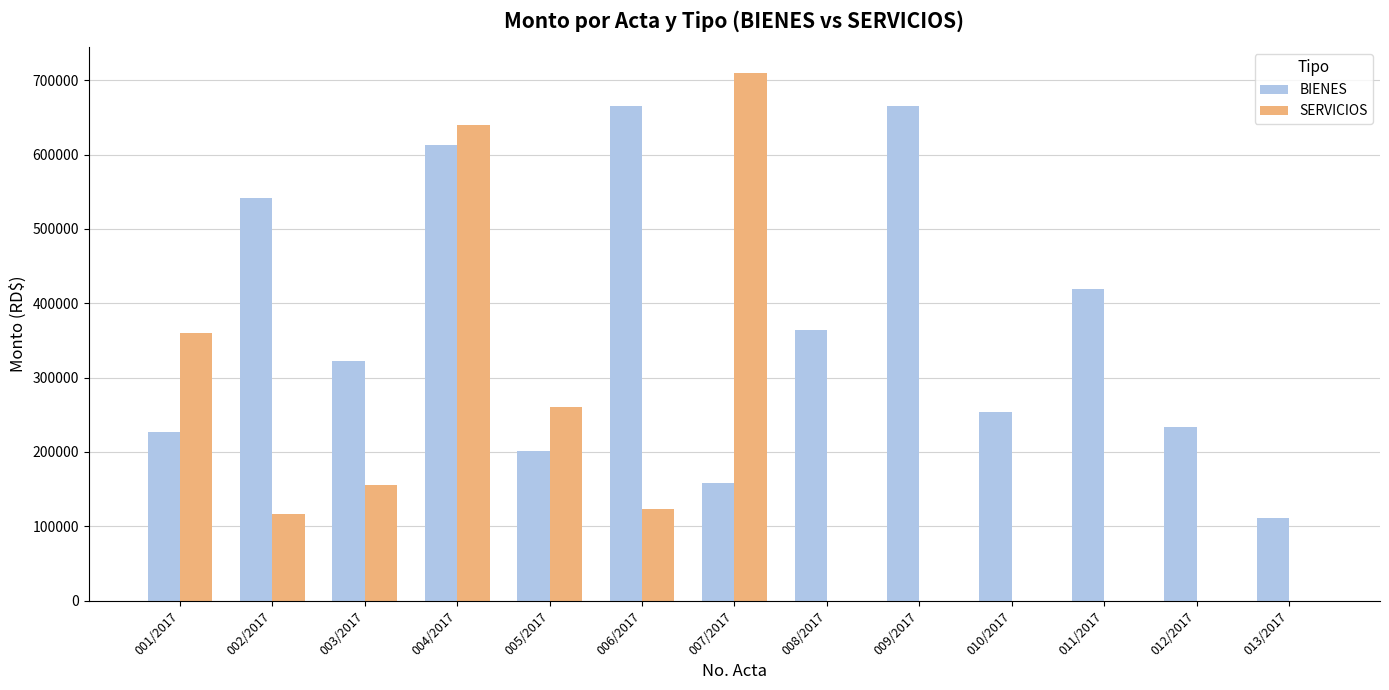

Which category has the highest value across all series?

007/2017